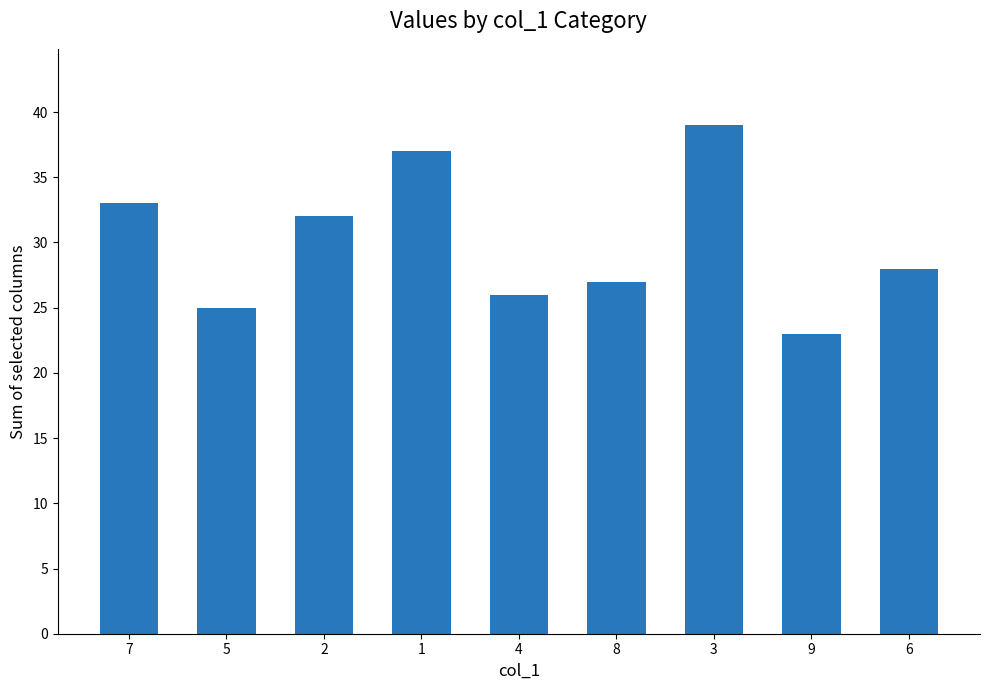

What position from the left is 2?

3